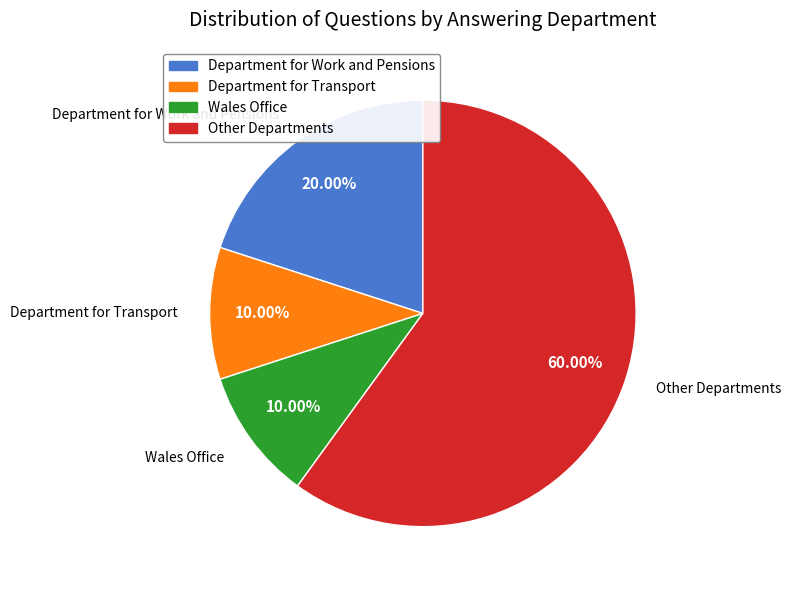

Is there any slice that represents more than half of the pie?

Yes